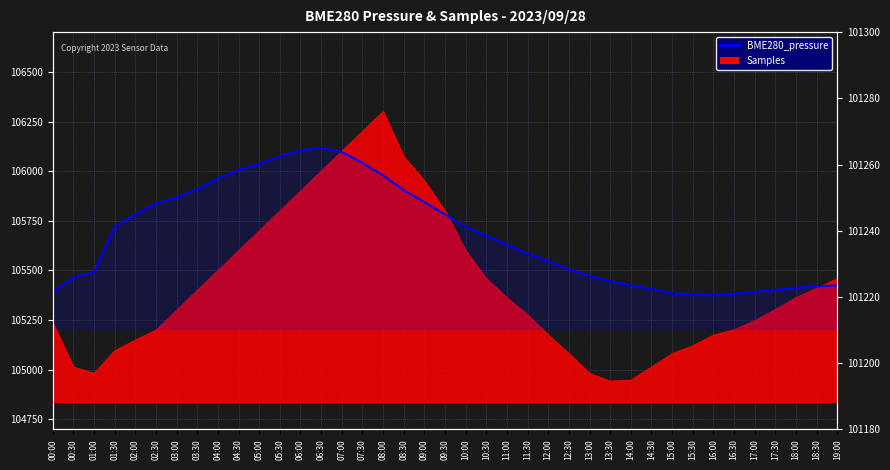

List the labels in order of value, smallest first.

16:00, 15:30, 16:30, 15:00, 00:00, 17:00, 17:30, 14:30, 18:00, 18:30, 19:00, 14:00, 13:30, 00:30, 13:00, 01:00, 12:30, 12:00, 11:30, 11:00, 10:30, 10:00, 01:30, 09:30, 02:00, 02:30, 09:00, 03:00, 08:30, 03:30, 04:00, 08:00, 04:30, 05:00, 07:30, 05:30, 07:00, 06:00, 06:30